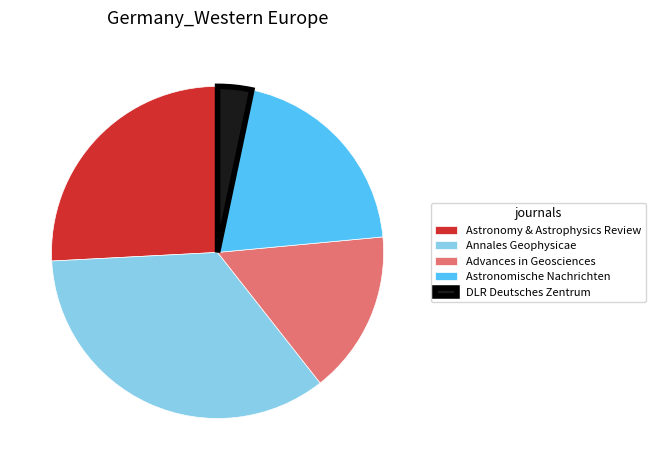

Rank the categories by value from highest to lowest.

Annales Geophysicae, Astronomy & Astrophysics Review, Astronomische Nachrichten, Advances in Geosciences, DLR Deutsches Zentrum